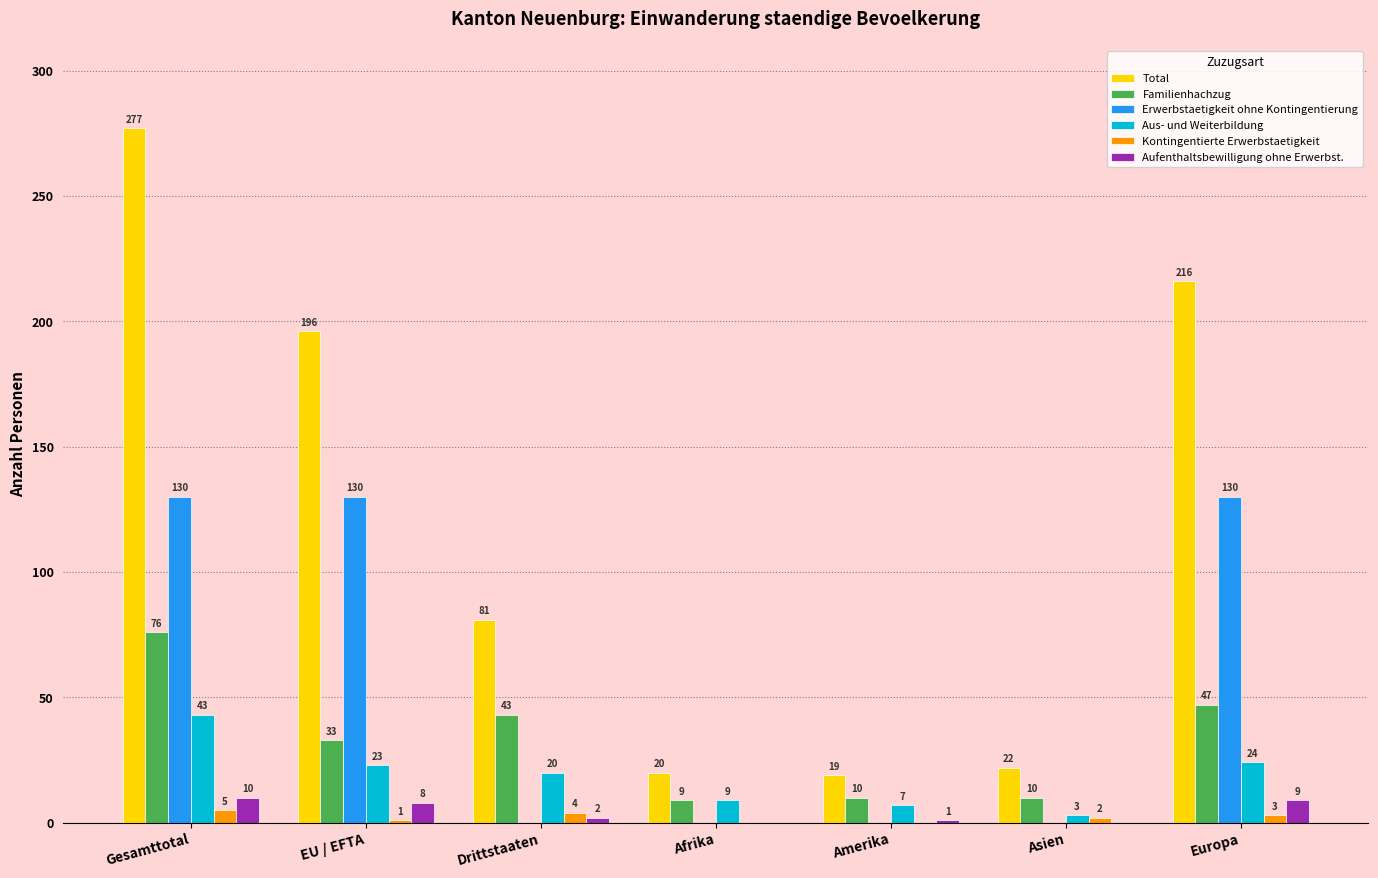

Is it true that Aus- und Weiterbildung equals 9 at Afrika?

True